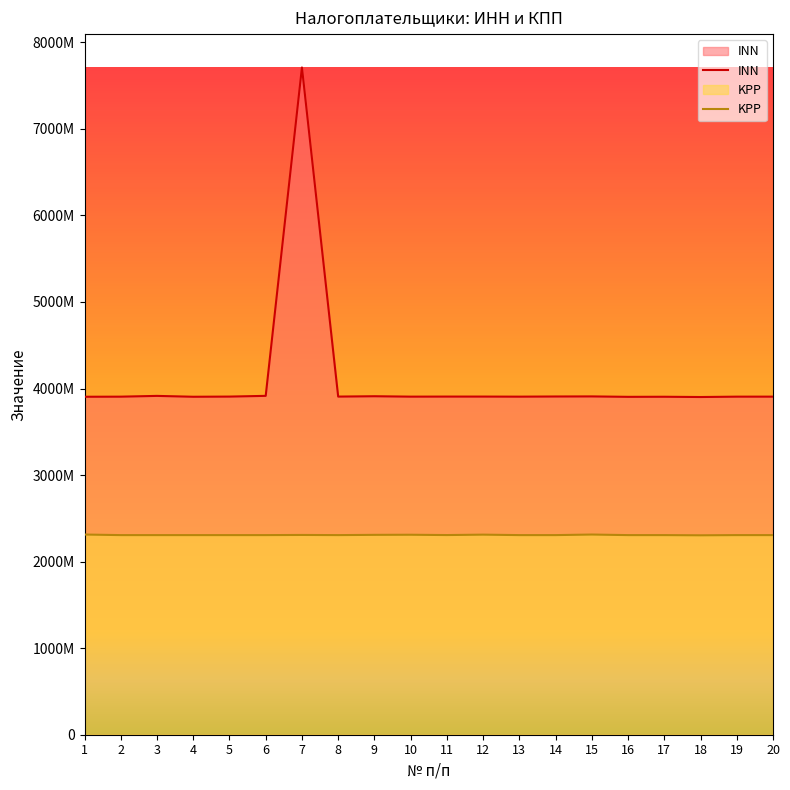

How many data points does each series have?

20